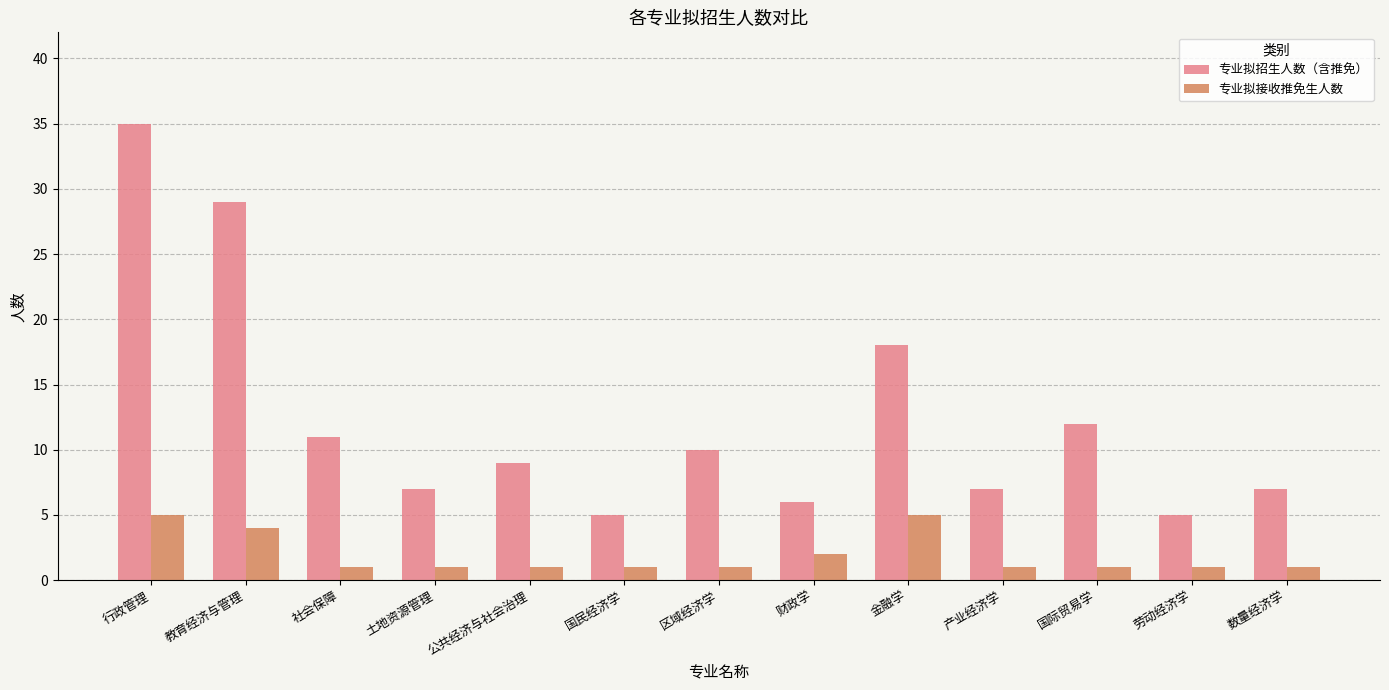

Which label corresponds to the largest value in the chart?

行政管理